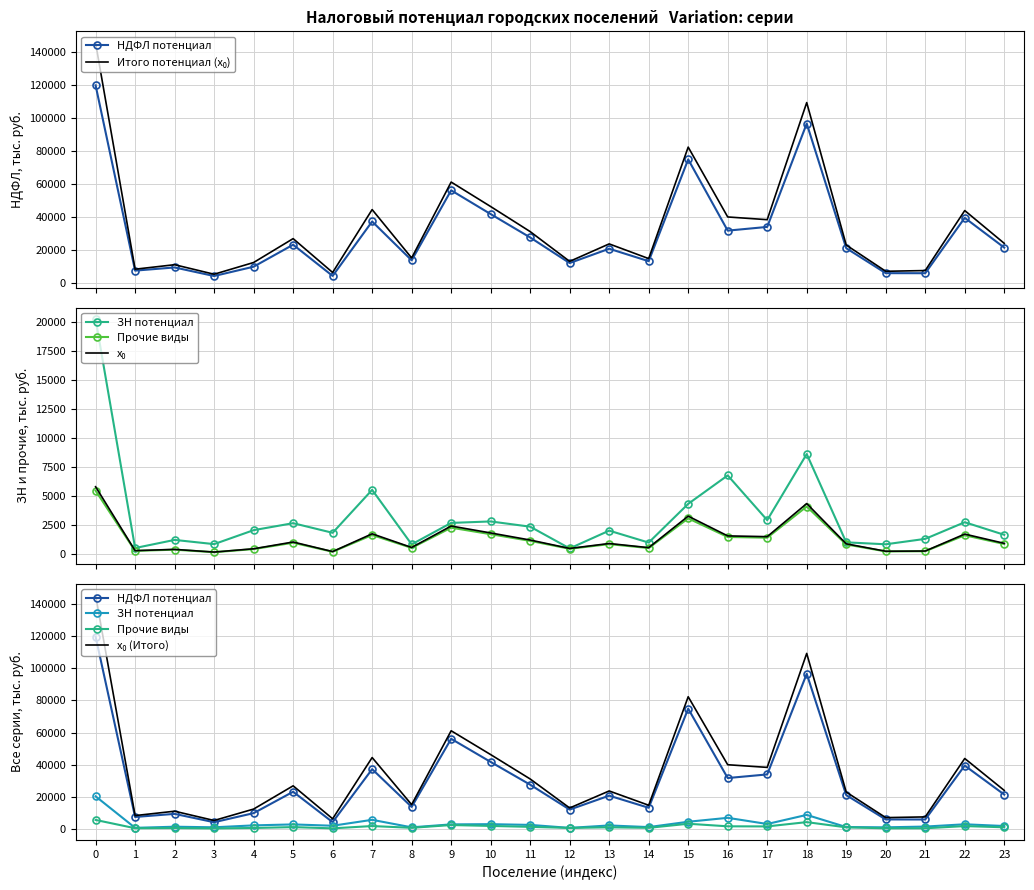

Count the number of data series in this chart.

6